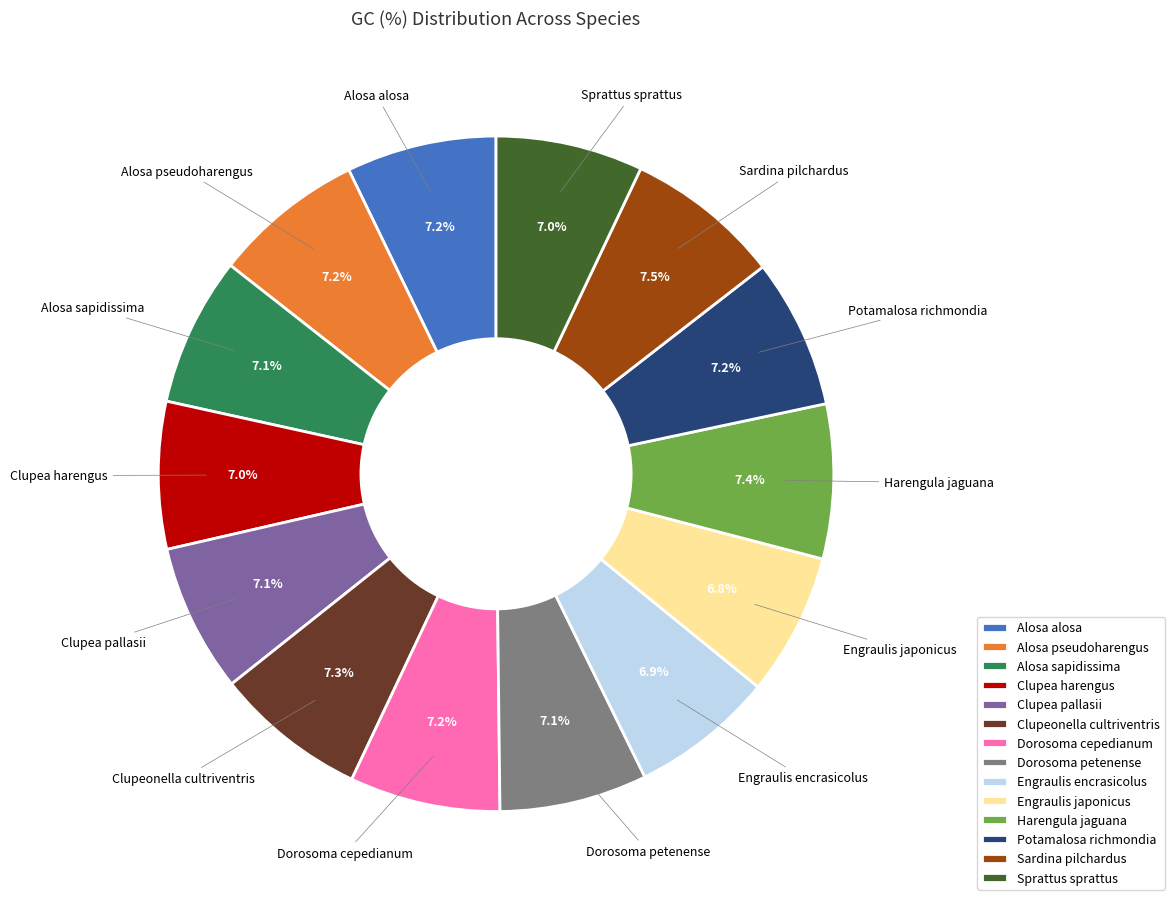

Do Dorosoma cepedianum and Harengula jaguana together represent more than half of the pie?

No